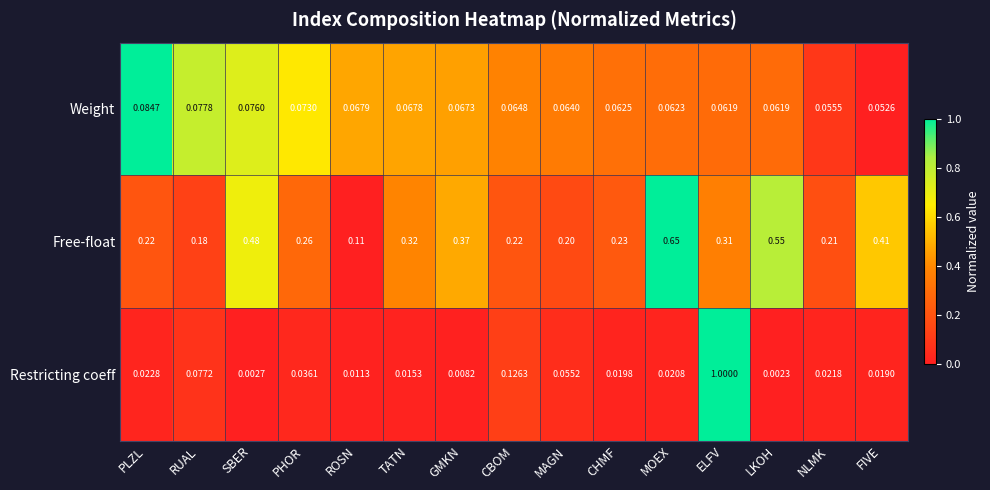

Which series changed the most between PHOR and MOEX?

Free-float